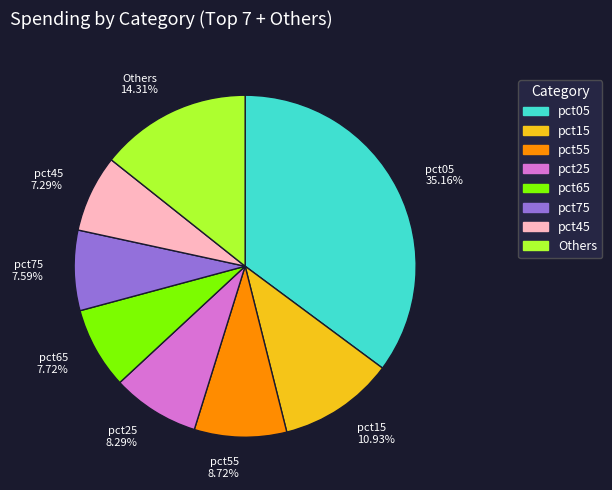

Which slice is the largest?

pct05 35.16%